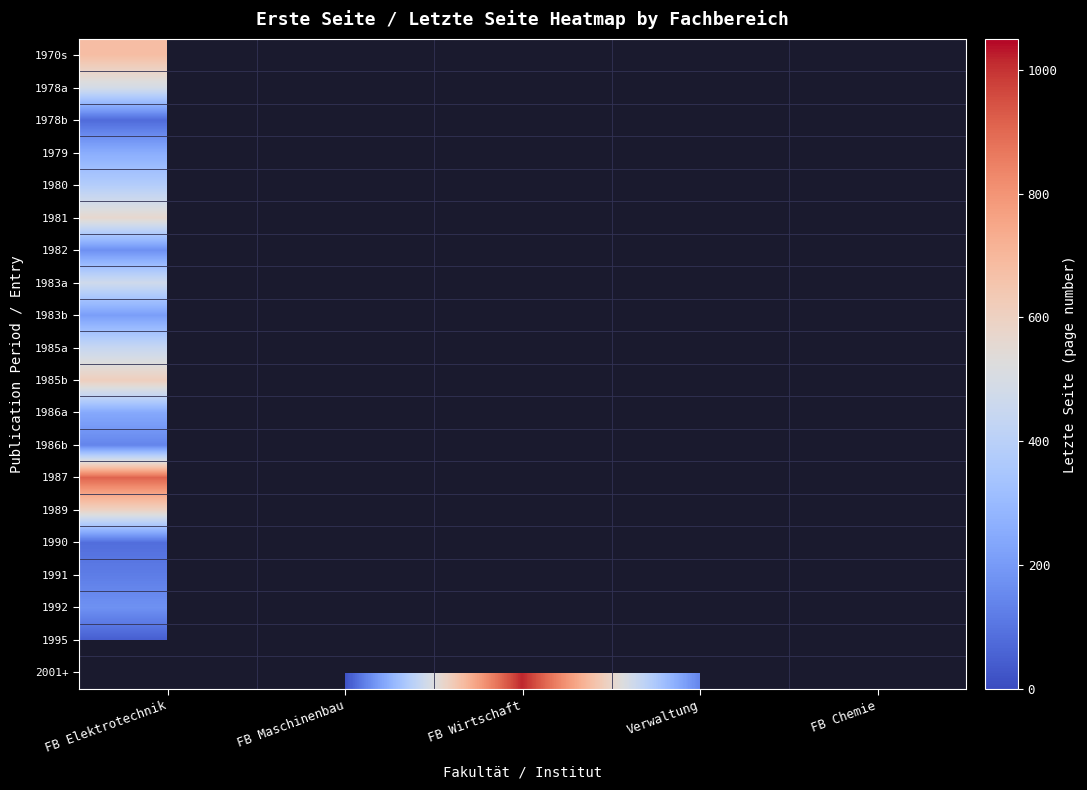

Rank the series by their maximum value, from highest to lowest.

1987, 1970s, 1995, 1985b, 1989, 1981, 1978a, 1983a, 1985a, 1980, 1979, 1986a, 1986b, 2001+, 1992, 1983b, 1982, 1991, 1990, 1978b